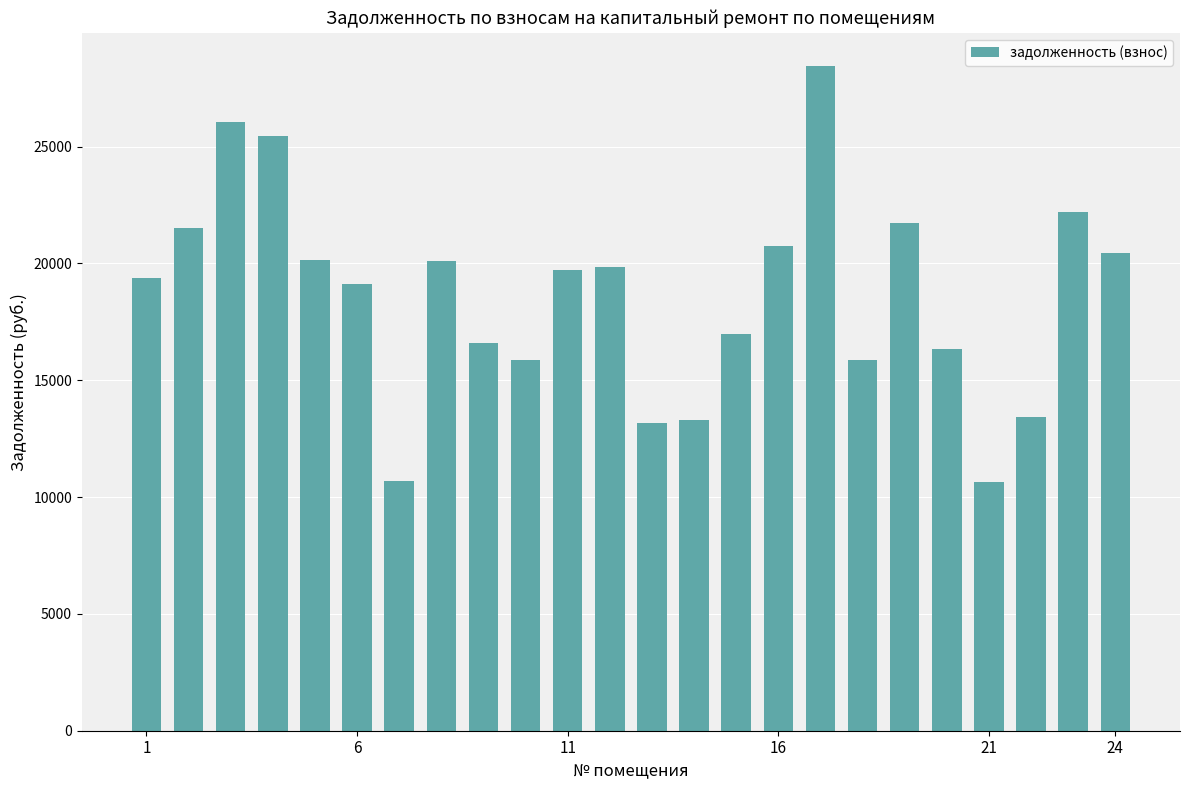

What is the greatest value displayed?

28442.0